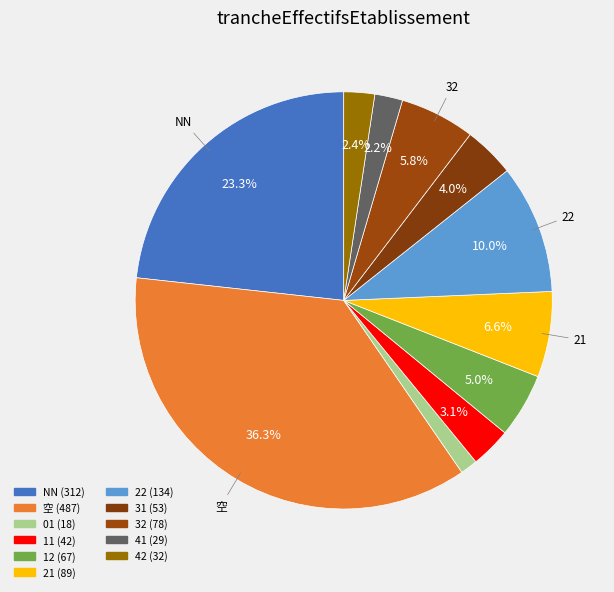

How many segments does this pie chart have?

11